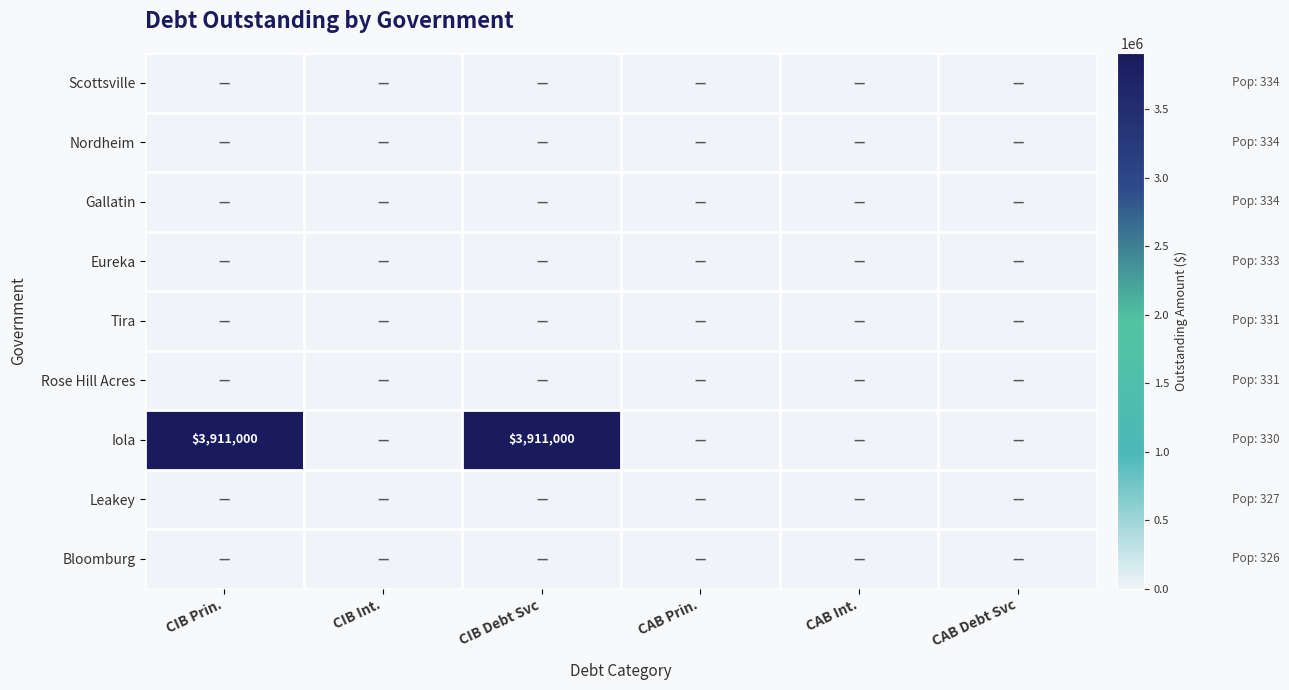

True or false: Iola has a value of 6747748 at CIB Debt Svc.

False